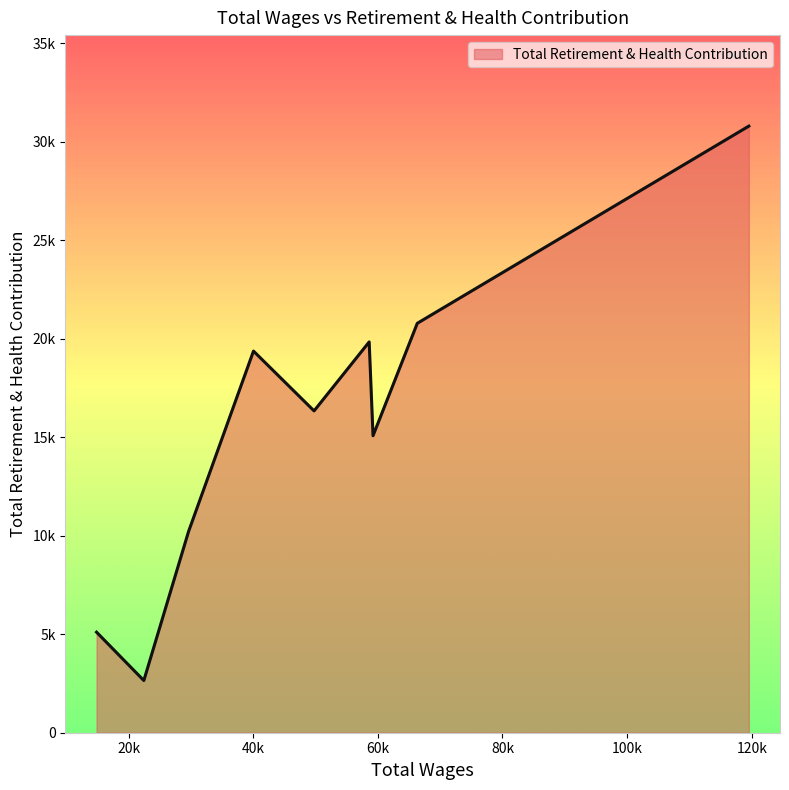

Does the chart display data point markers on the line(s)?

No